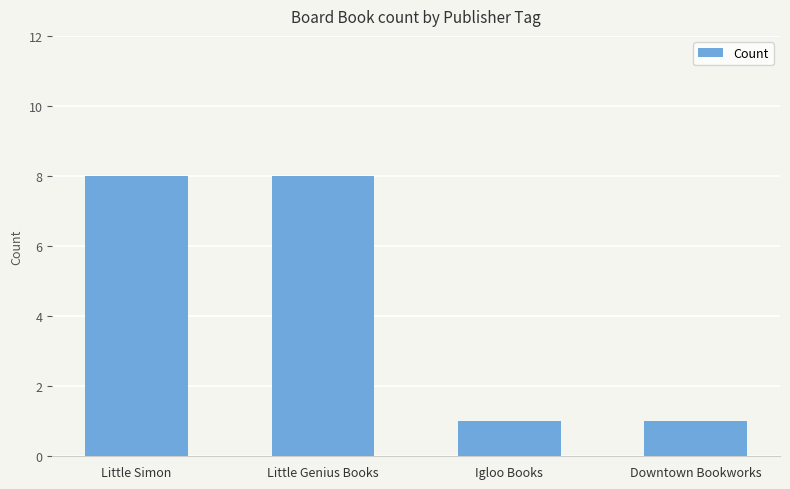

What is the sum of the values at Little Simon and Downtown Bookworks?

9